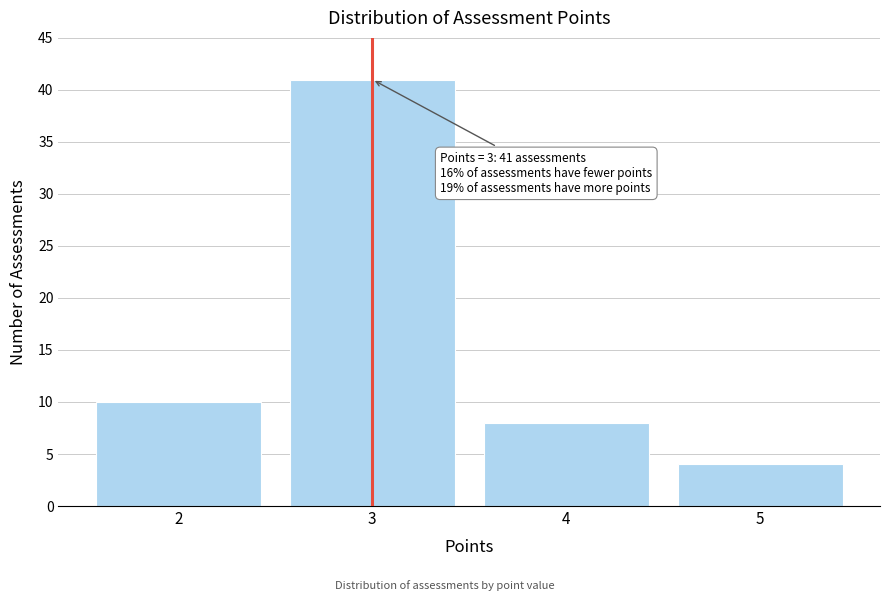

Which range on the x-axis has the tallest bar?

2.5 to 3.5